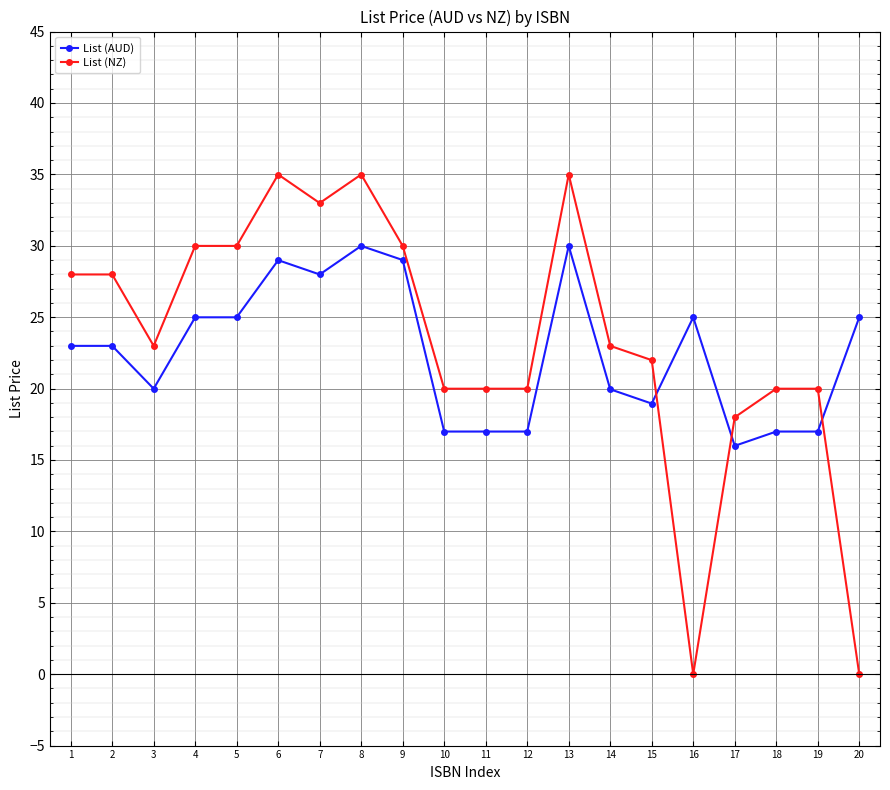

At which label does List (AUD) first exceed 22?

1